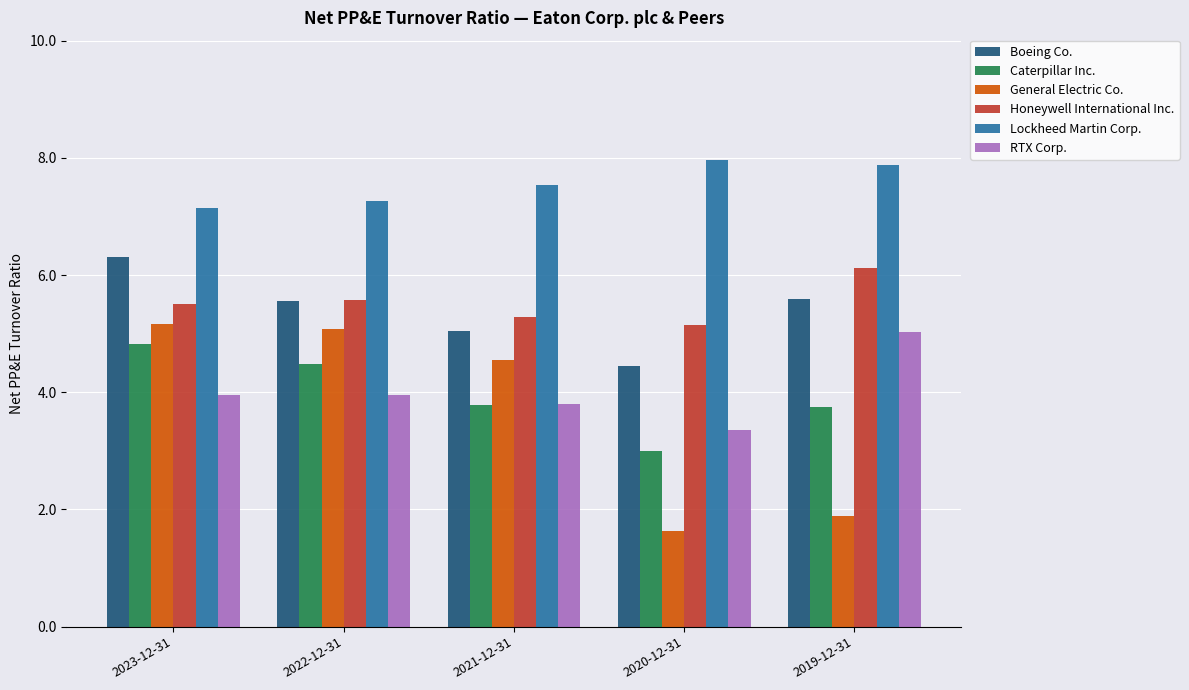

Which series has the widest spread of values?

General Electric Co.